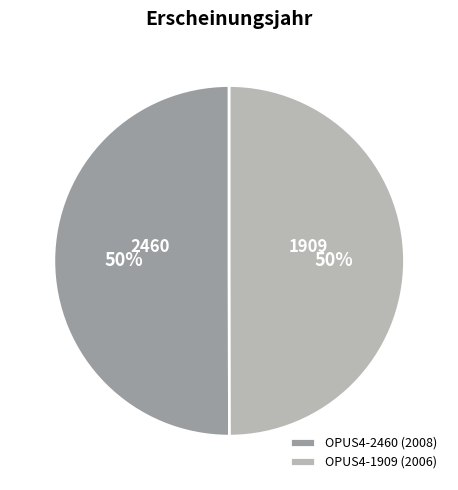

How many segments does this pie chart have?

2